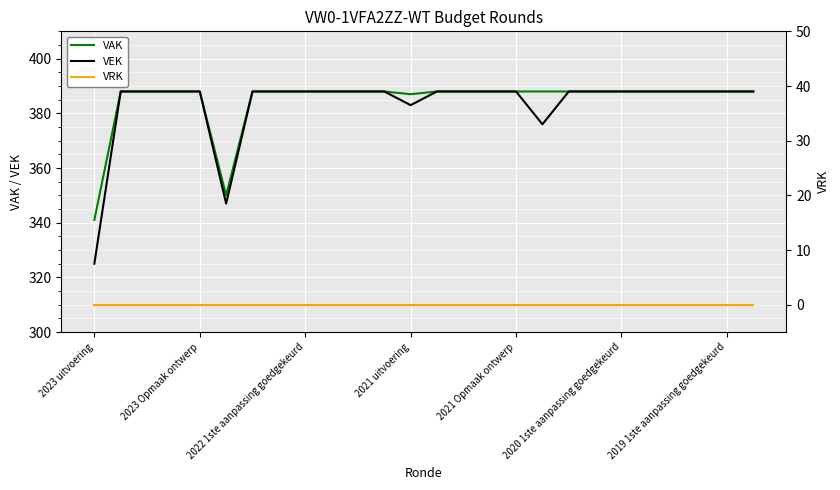

What is the maximum value for VEK?

388